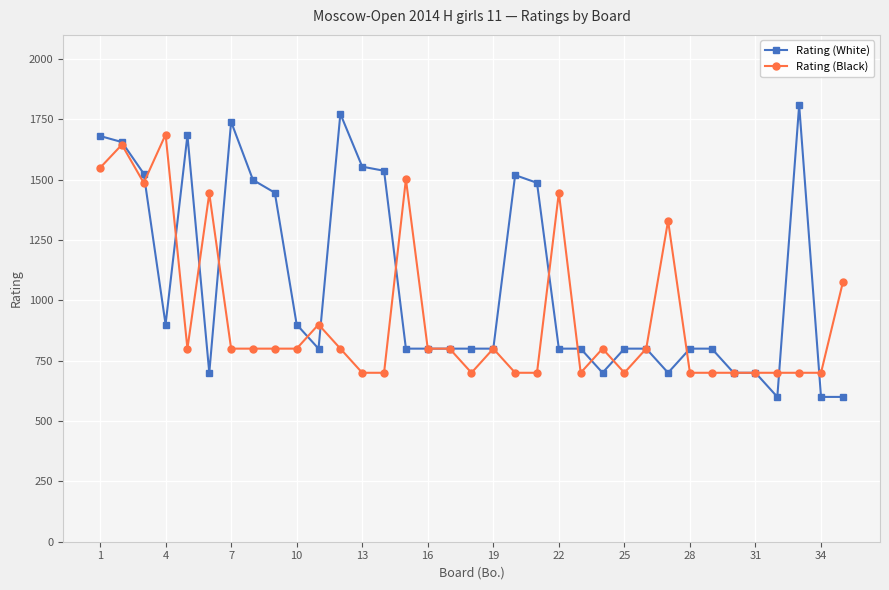

What is the value of the Rating (Black) point at the 33rd from the left?

700